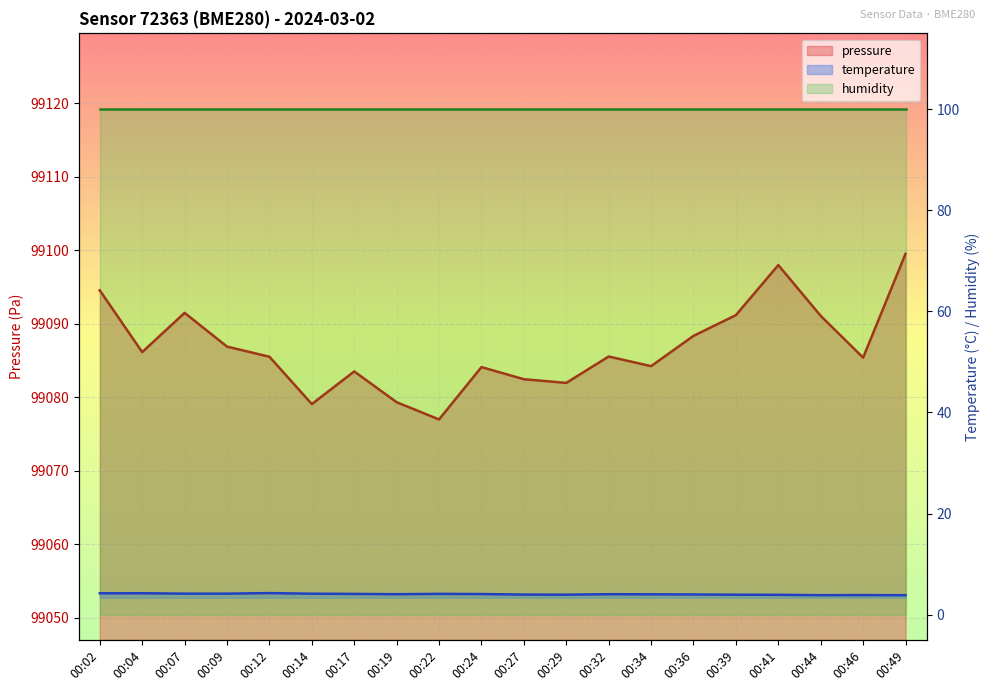

At which label is temperature closest to 4?

00:36